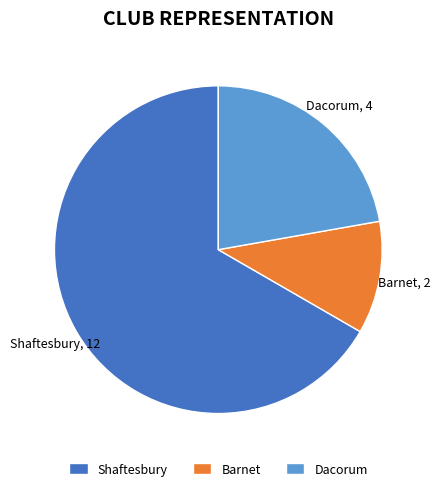

How many slices are in this pie chart?

3